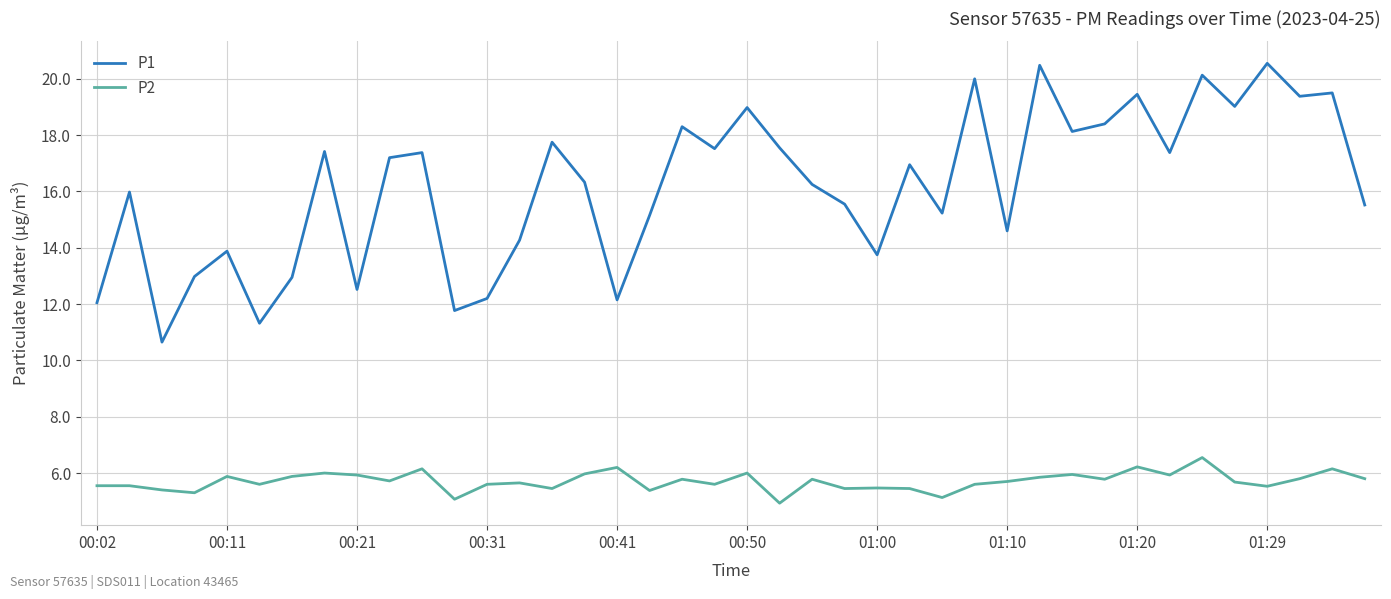

What are all the series names shown in the legend?

P1, P2